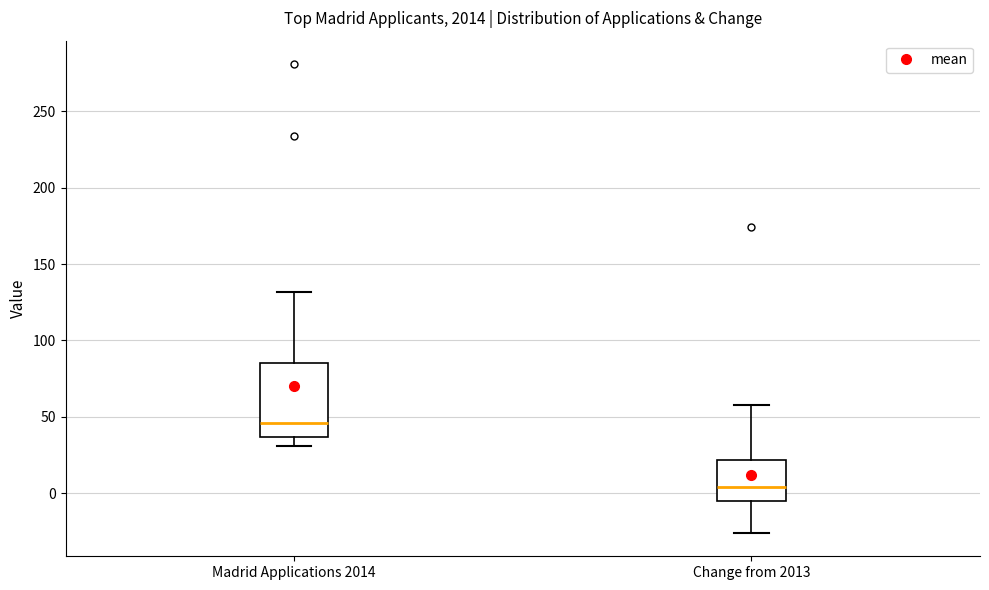

Reading left to right, transcribe this box plot: for each box, give where its median line is, the range the box spans, and where its two whiskers end, as read against the y-axis. The values are not printed on the chart, so give them approximately, as read against the axis.

Madrid Applications 2014: median 45, box 35 to 85, whiskers 30 to 130
Change from 2013: median 5, box -5 to 20, whiskers -25 to 60